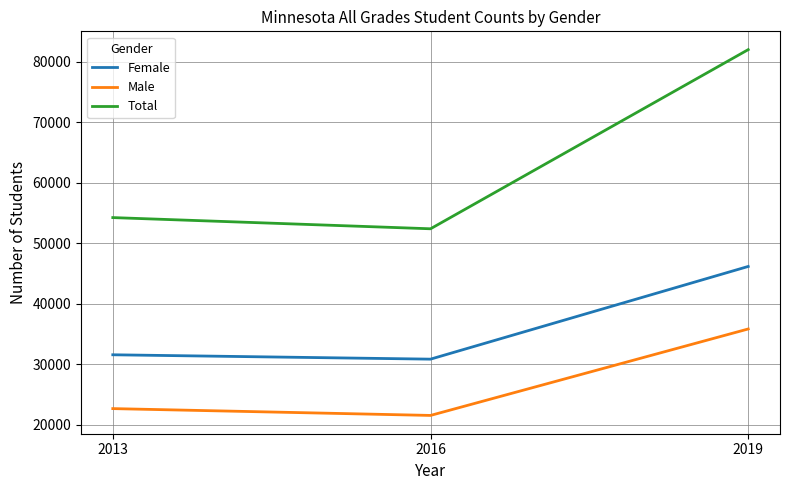

List the series in order of their overall mean, lowest first.

Male, Female, Total